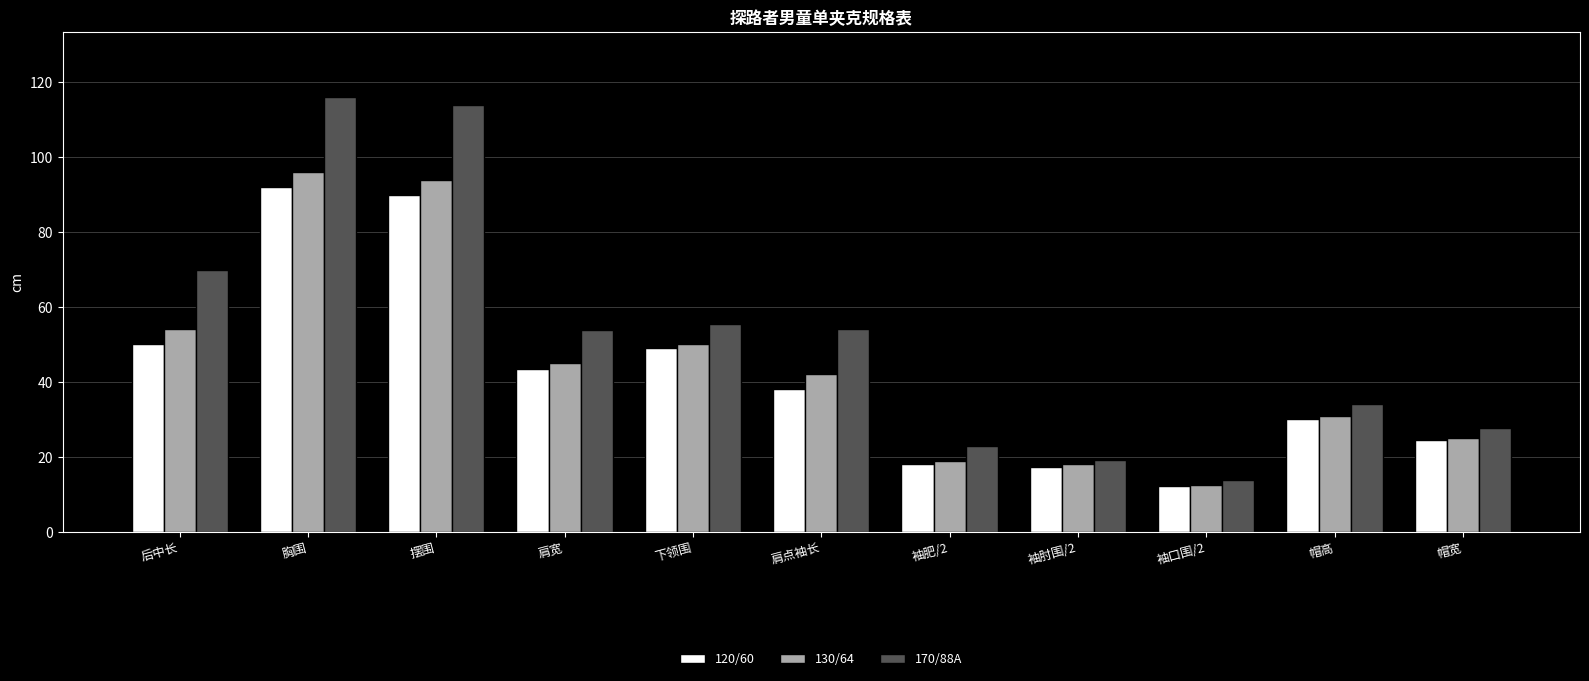

What are all the series names shown in the legend?

120/60, 130/64, 170/88A